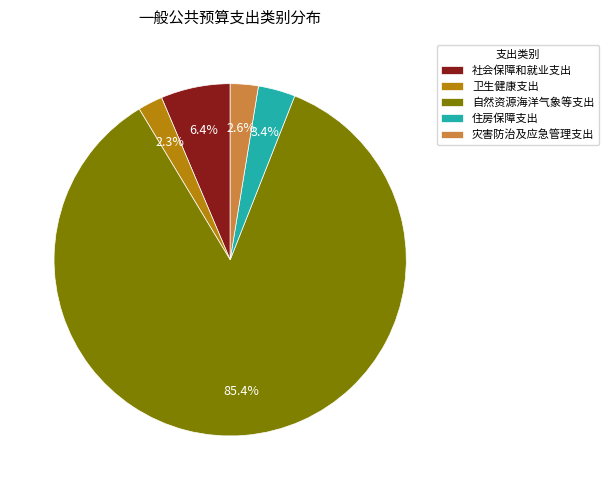

Combined, do 灾害防治及应急管理支出 and 社会保障和就业支出 account for over 50%?

No